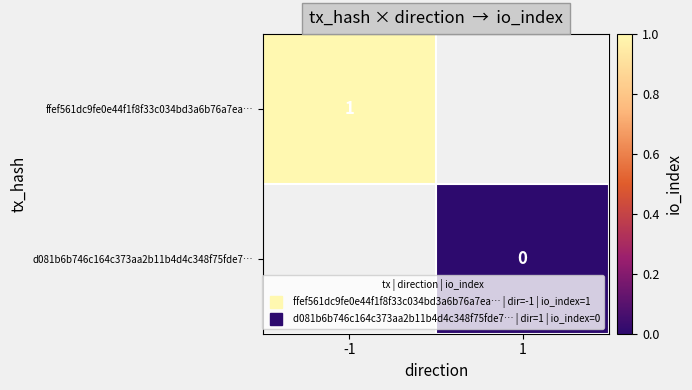

Rank the series by their average value, from highest to lowest.

ffef561dc9fe0e44f1f8f33c034bd3a6b76a7ea…, d081b6b746c164c373aa2b11b4d4c348f75fde7…